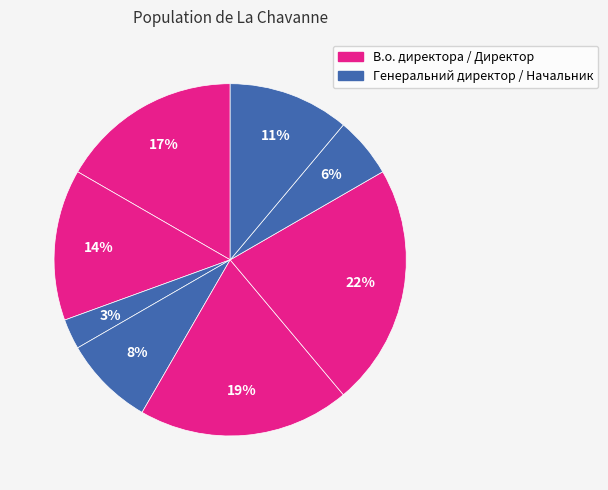

Count the number of slices in the pie.

8